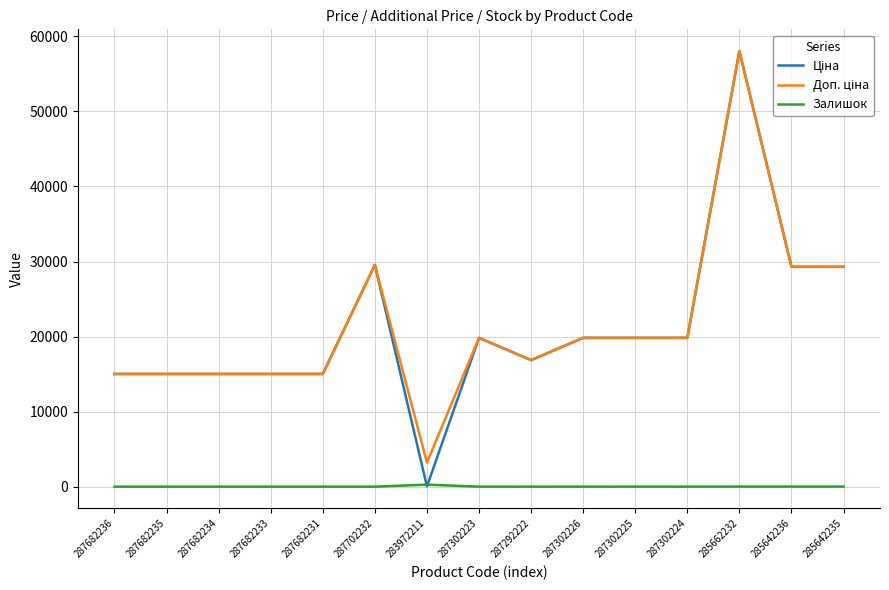

What is the spread (max minus min) of values at 287682234?

15019.2